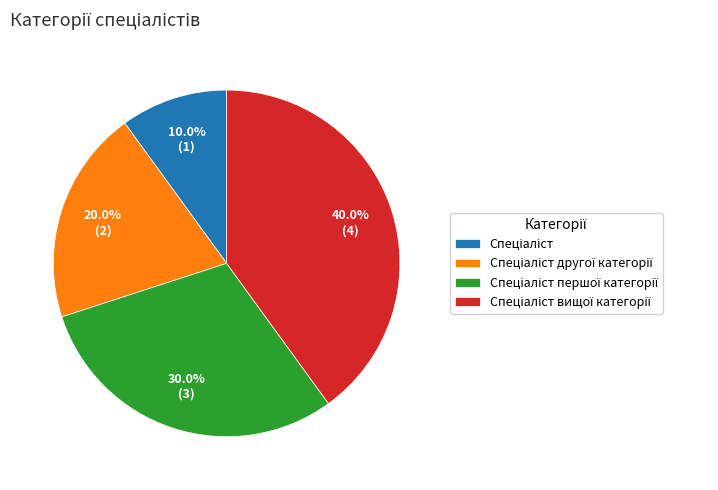

Does any single category account for the majority?

No